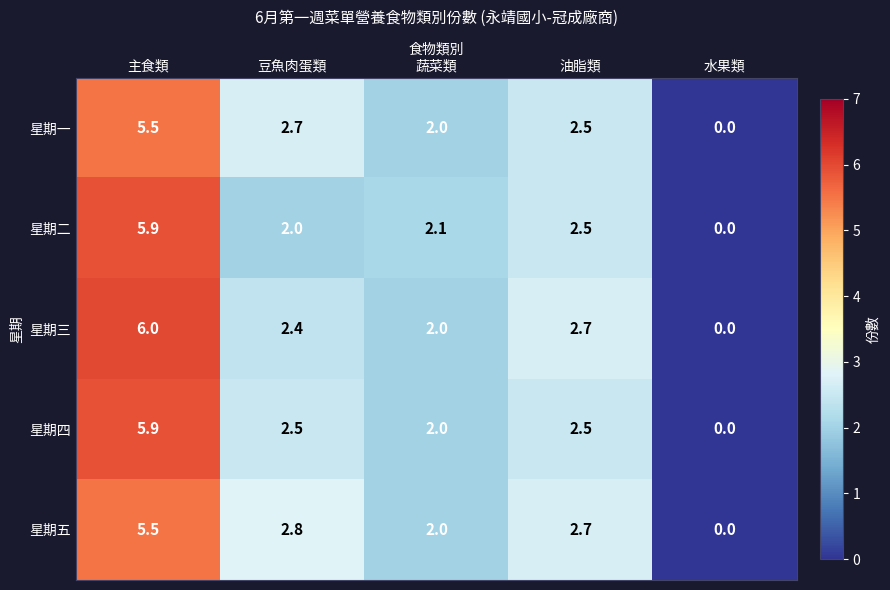

Reading right to left, what are all the values shown in this chart?

星期一: 0.0	2.5	2.0	2.7	5.5
星期二: 0.0	2.5	2.1	2.0	5.9
星期三: 0.0	2.7	2.0	2.4	6.0
星期四: 0.0	2.5	2.0	2.5	5.9
星期五: 0.0	2.7	2.0	2.8	5.5